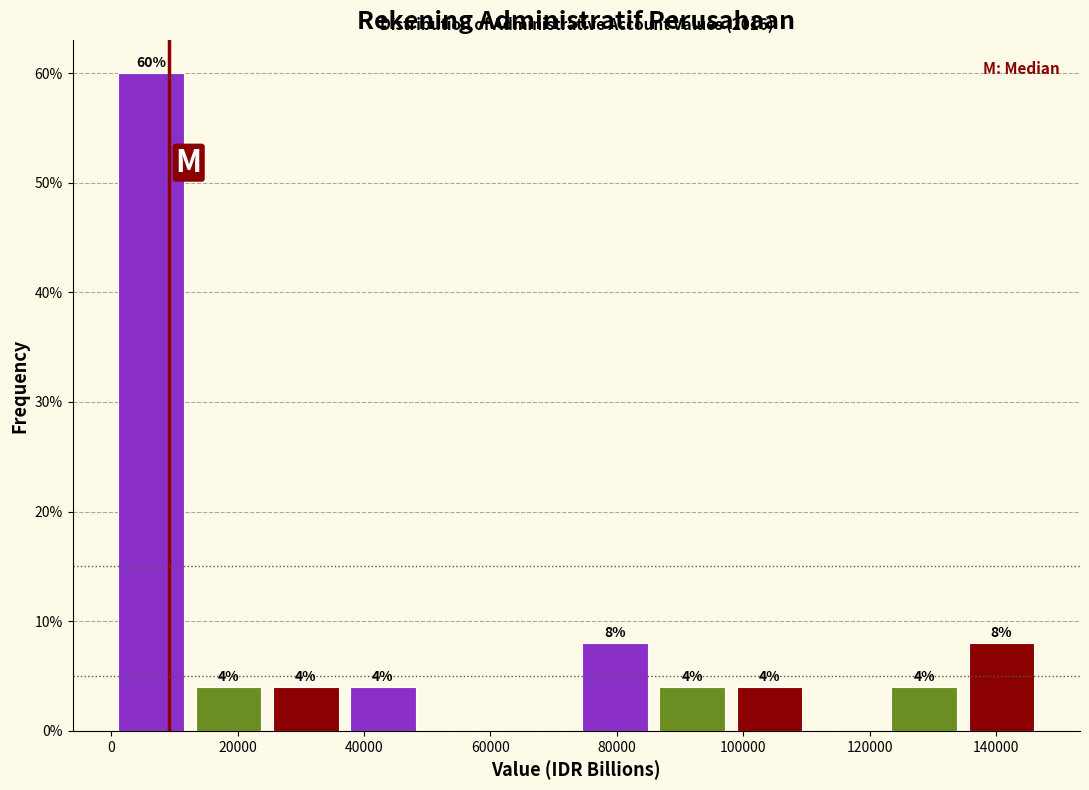

Over which range of the x-axis is the bar tallest?

0 to 12000